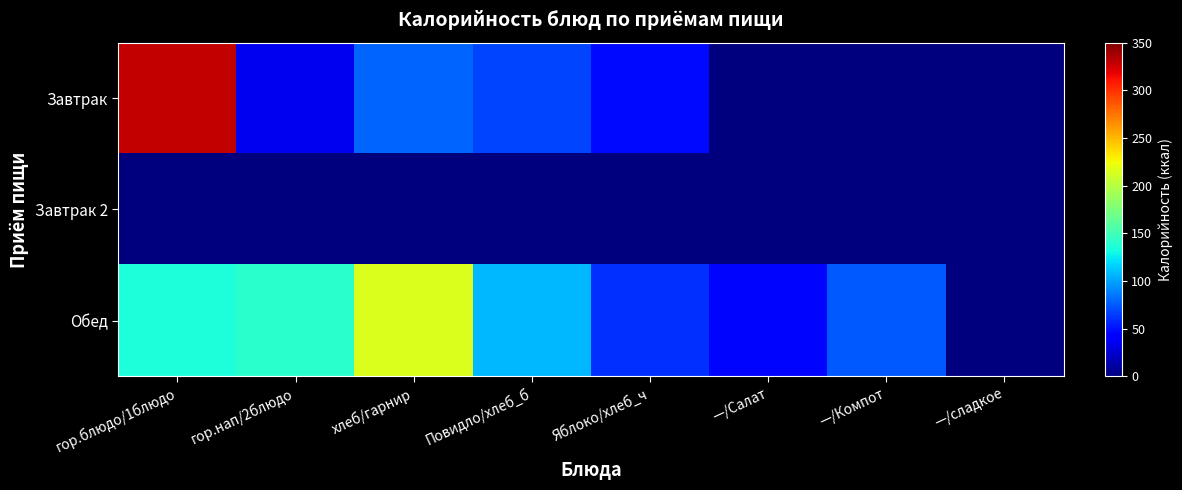

Which series changed the most between гор.блюдо/1блюдо and хлеб/гарнир?

Завтрак